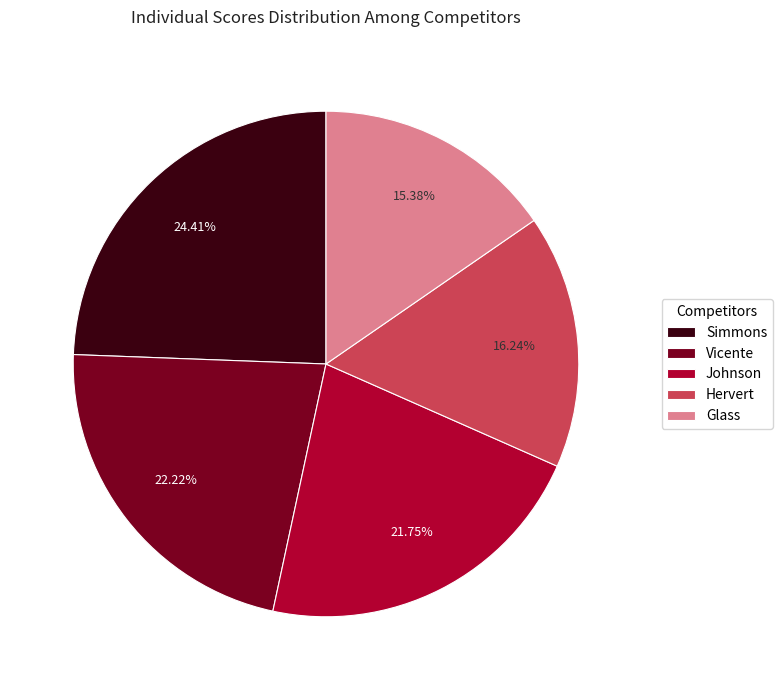

To the nearest percent, what is the combined percentage of Vicente and Simmons?

47%